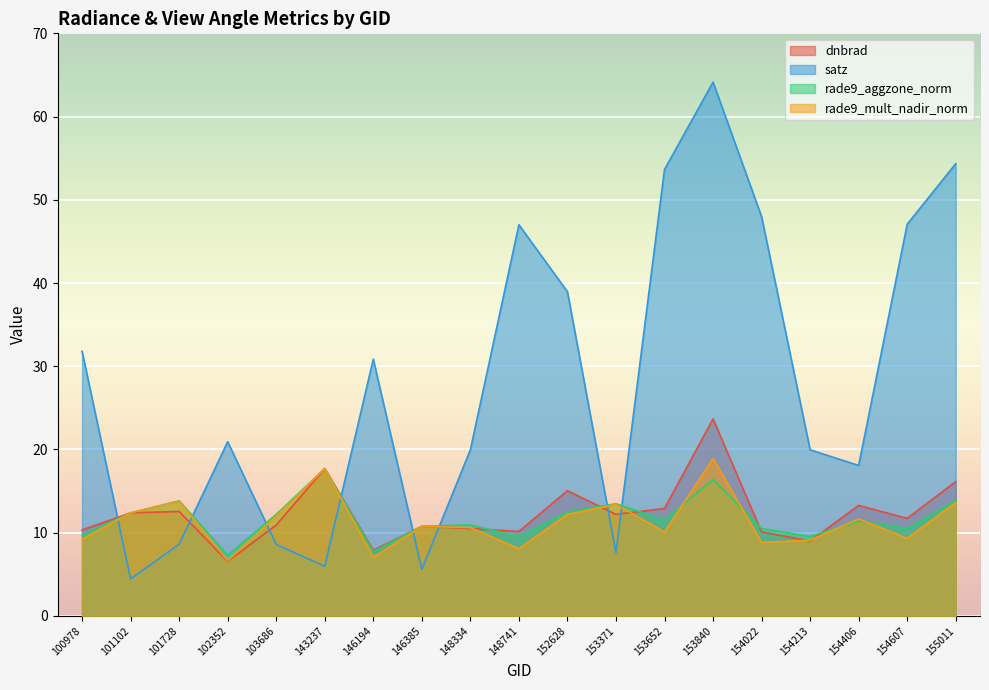

How many data points does each series have?

19